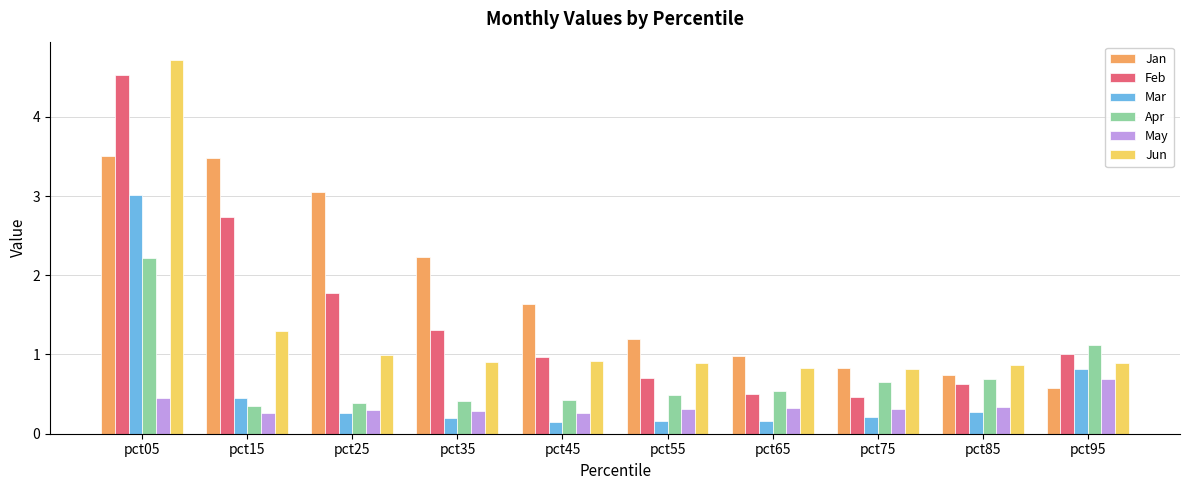

How many values in the Feb series are below 1?

5